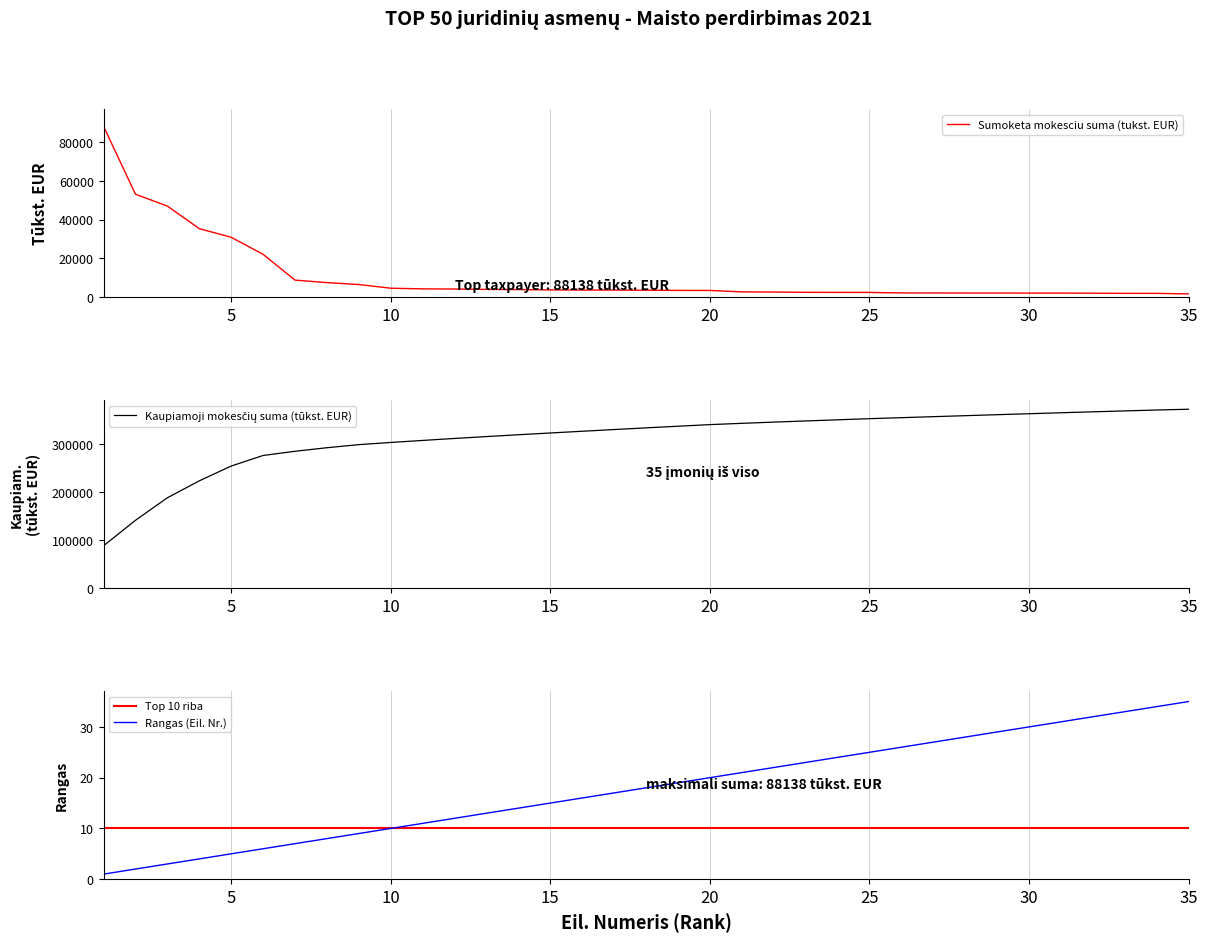

Between 28 and 5, which is larger?

5